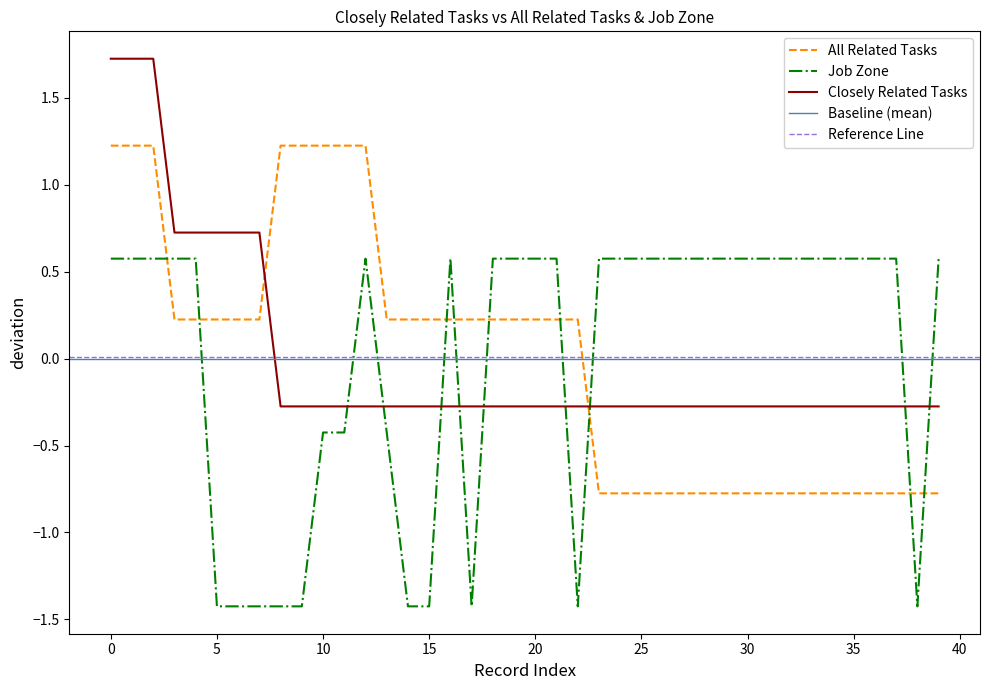

Is this an area chart (filled region under the line)?

No